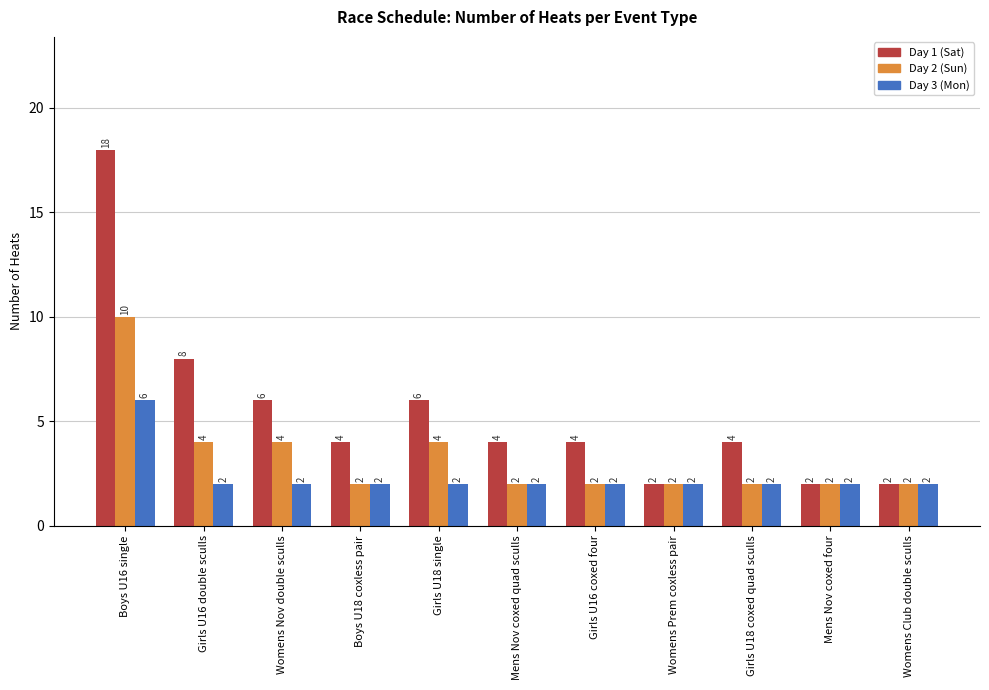

Reading left to right, extract all data points from this chart.

Day 1 (Sat): Boys U16 single=18	Girls U16 double sculls=8	Womens Nov double sculls=6	Boys U18 coxless pair=4	Girls U18 single=6	Mens Nov coxed quad sculls=4	Girls U16 coxed four=4	Womens Prem coxless pair=2	Girls U18 coxed quad sculls=4	Mens Nov coxed four=2	Womens Club double sculls=2
Day 2 (Sun): Boys U16 single=10	Girls U16 double sculls=4	Womens Nov double sculls=4	Boys U18 coxless pair=2	Girls U18 single=4	Mens Nov coxed quad sculls=2	Girls U16 coxed four=2	Womens Prem coxless pair=2	Girls U18 coxed quad sculls=2	Mens Nov coxed four=2	Womens Club double sculls=2
Day 3 (Mon): Boys U16 single=6	Girls U16 double sculls=2	Womens Nov double sculls=2	Boys U18 coxless pair=2	Girls U18 single=2	Mens Nov coxed quad sculls=2	Girls U16 coxed four=2	Womens Prem coxless pair=2	Girls U18 coxed quad sculls=2	Mens Nov coxed four=2	Womens Club double sculls=2